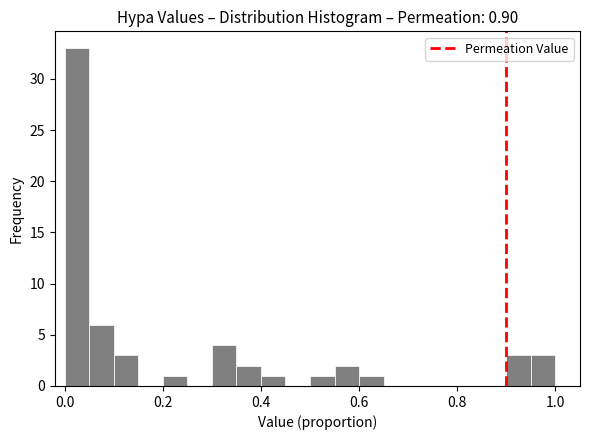

Read against the x-axis, roughly where is the centre of the tallest bar?

0.02